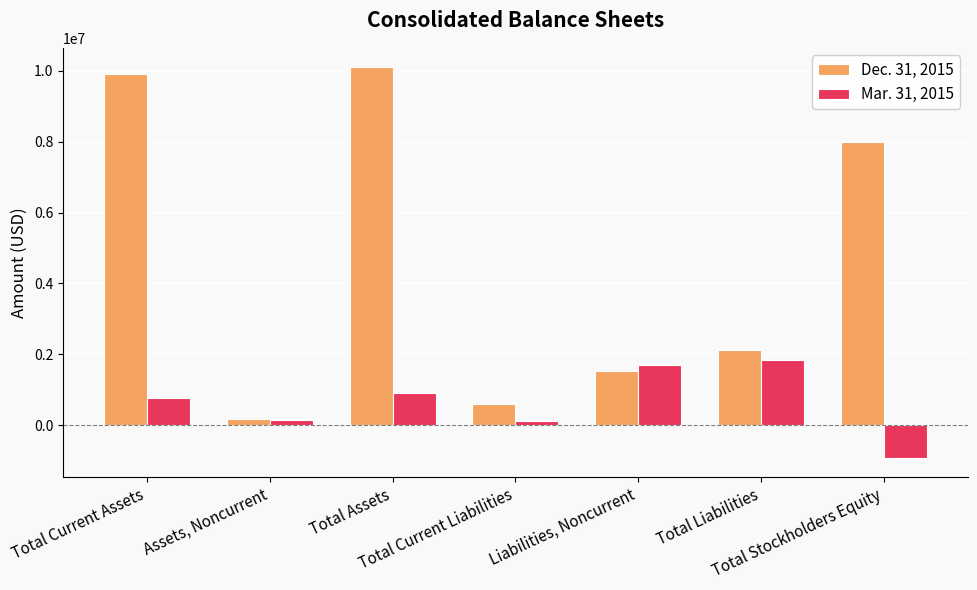

At how many categories does at least one series exceed 7484547?

3